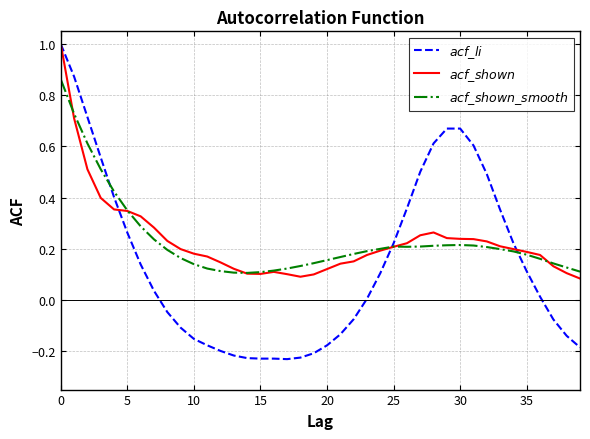

What is the maximum value shown in the chart?

1.0